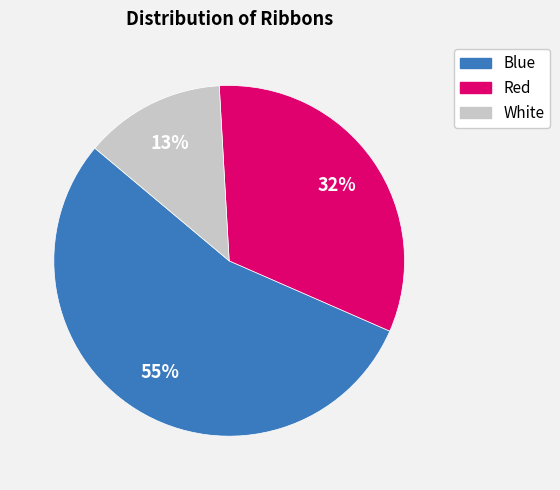

Combined, do White and Blue account for over 50%?

Yes